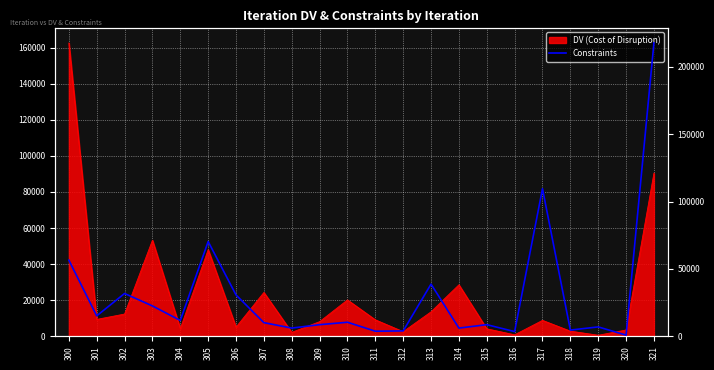

Reading right to left, extract all data points from this chart.

217848	877	6955	4611	109612	3481	8619	6086	38752	3990	3773	10421	8618	6087	10117	30692	70365	11762	22530	31779	15171	56538